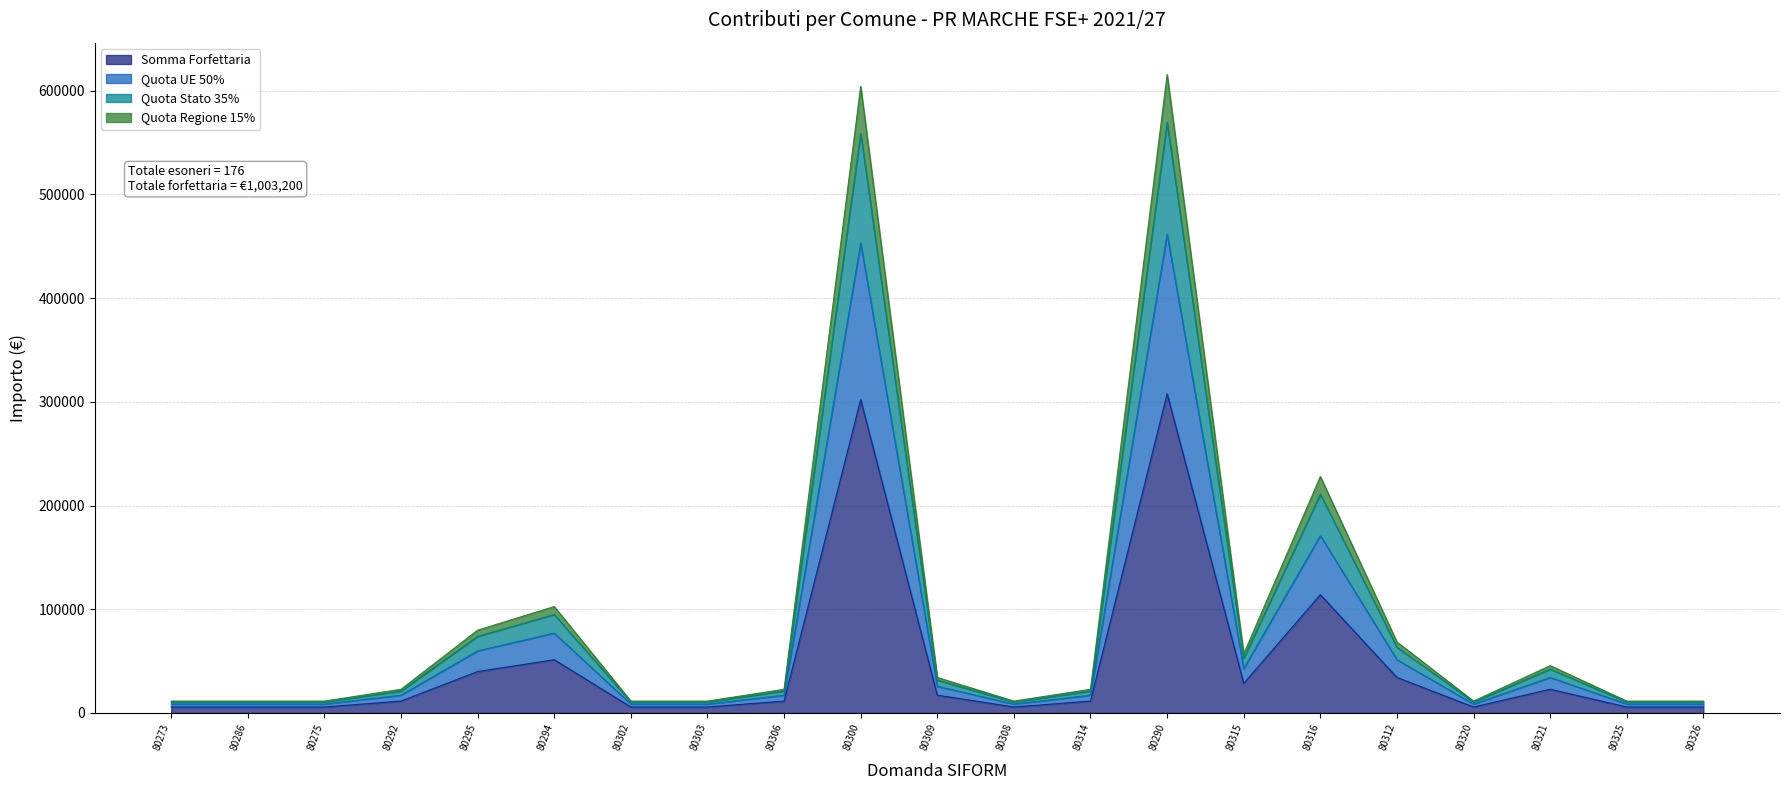

How many data points in Quota Stato 35% are above 22800?

9